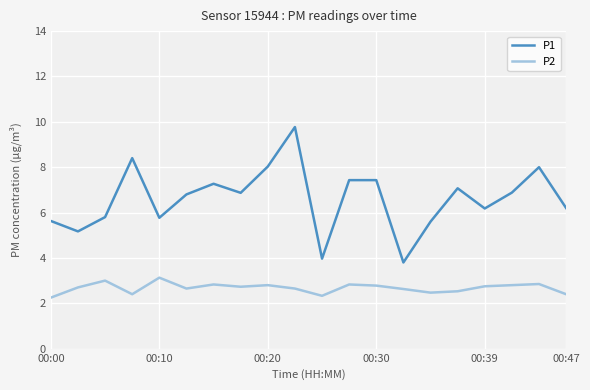

Which series has the largest total across all categories?

P1